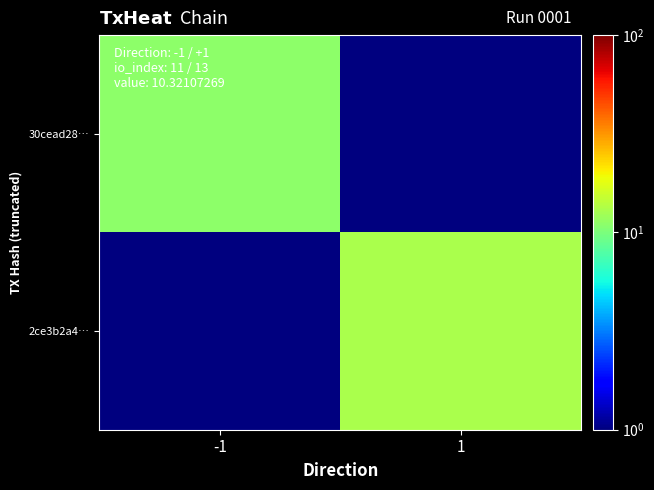

Rank the series at 1 from lowest to highest value.

30cead28…, 2ce3b2a4…